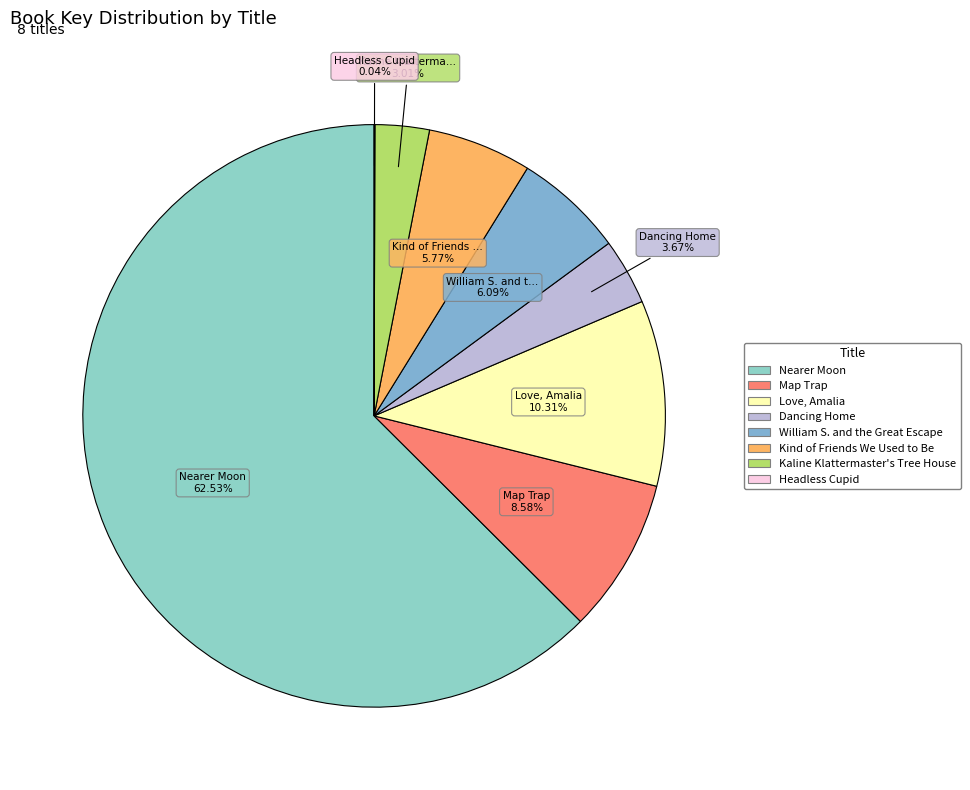

To the nearest percent, what is the combined percentage of Map Trap and Nearer Moon?

71%